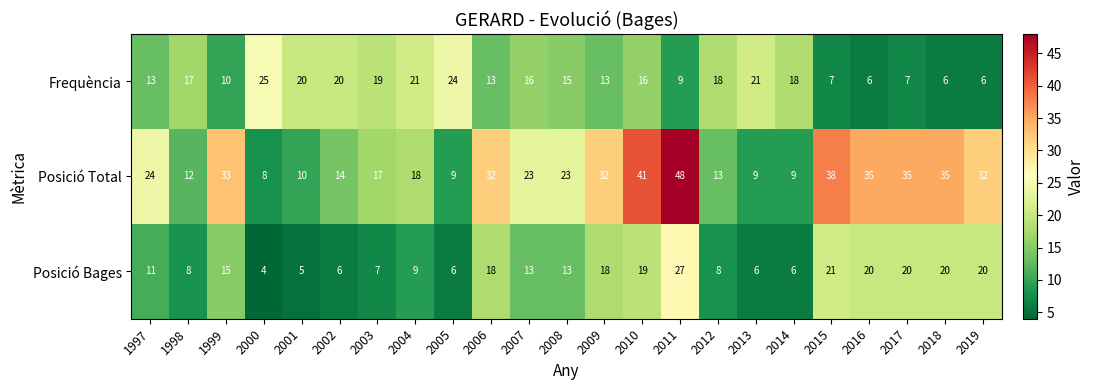

What is the average value of the Posició Total series?

24